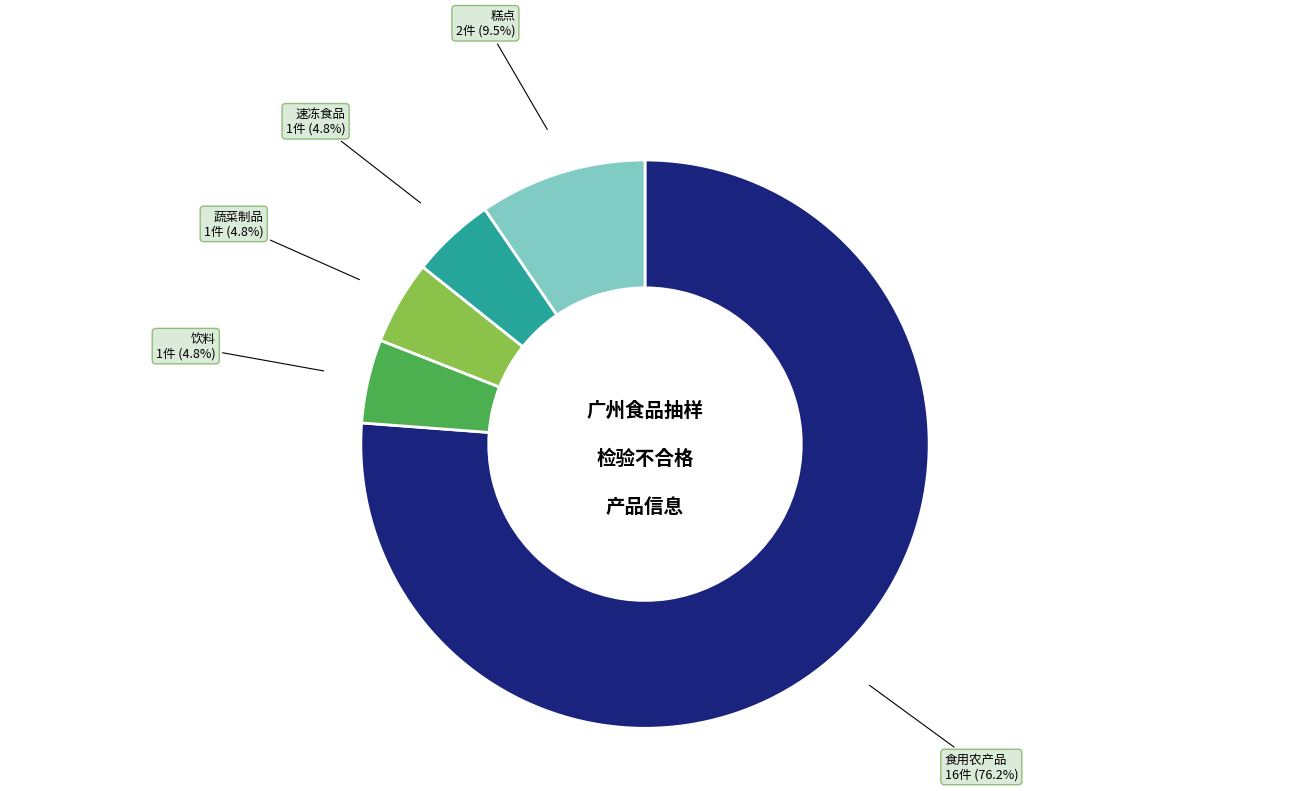

What portion of the pie excludes 速冻食品?

95.2%